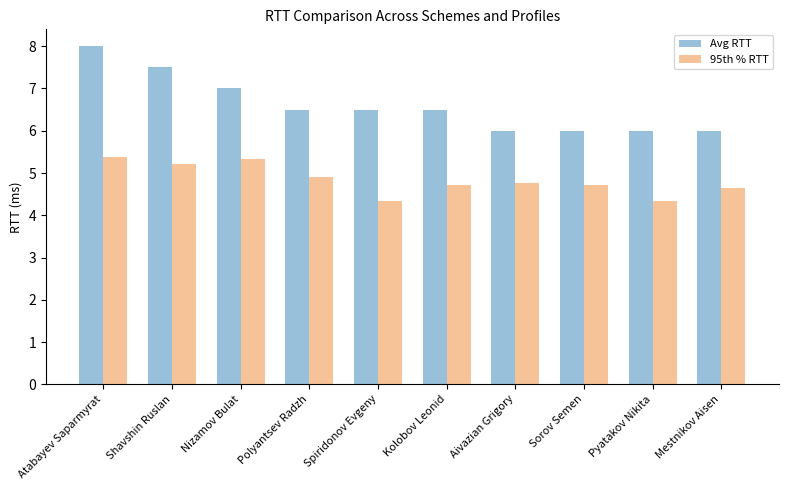

The Avg RTT series shows 7.5 at Shavshin Ruslan. True or false?

True